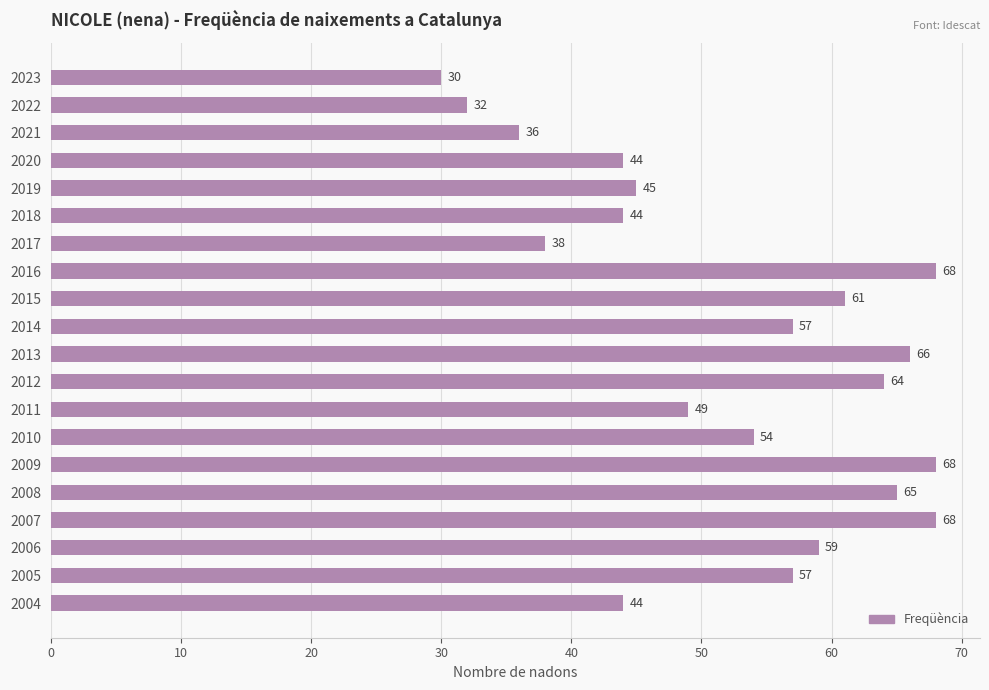

What is the minimum value shown in the chart?

30